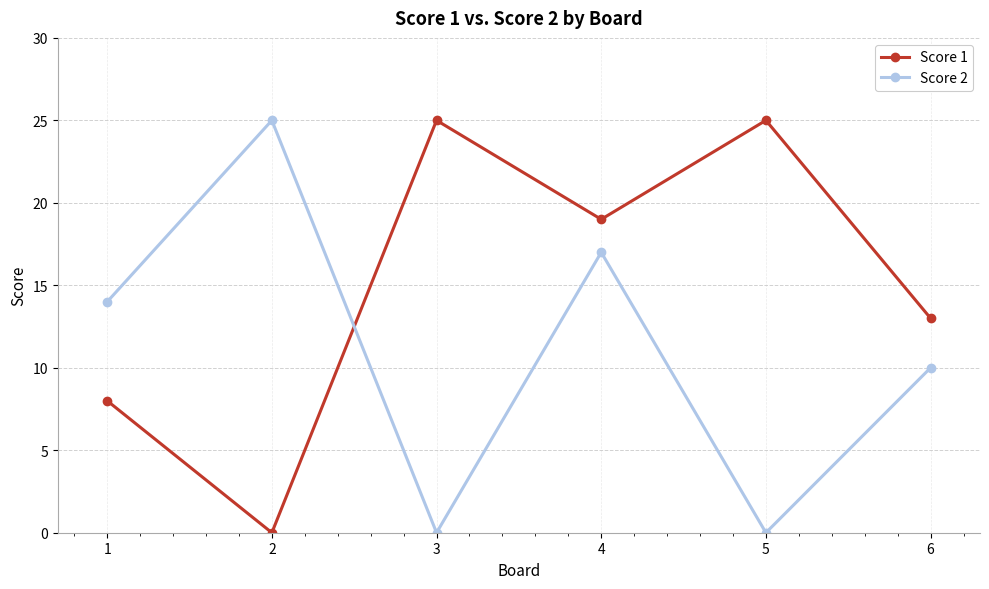

How many interior local valleys does the Score 1 series have?

2